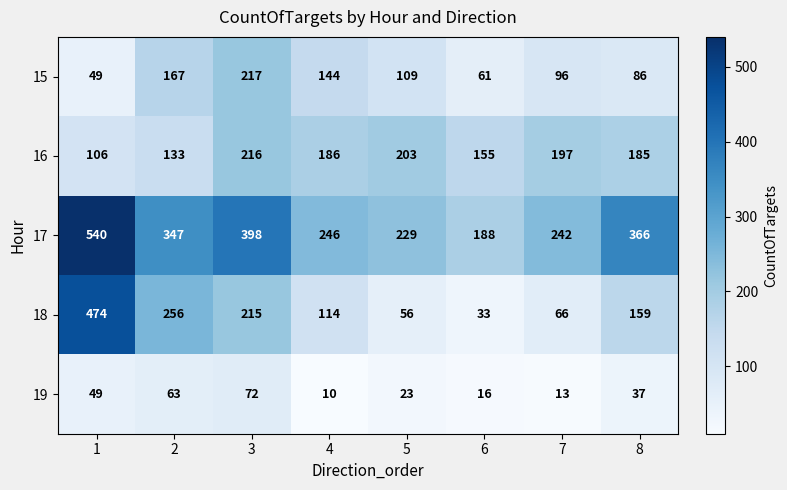

What is the average value of the 15 series?

116